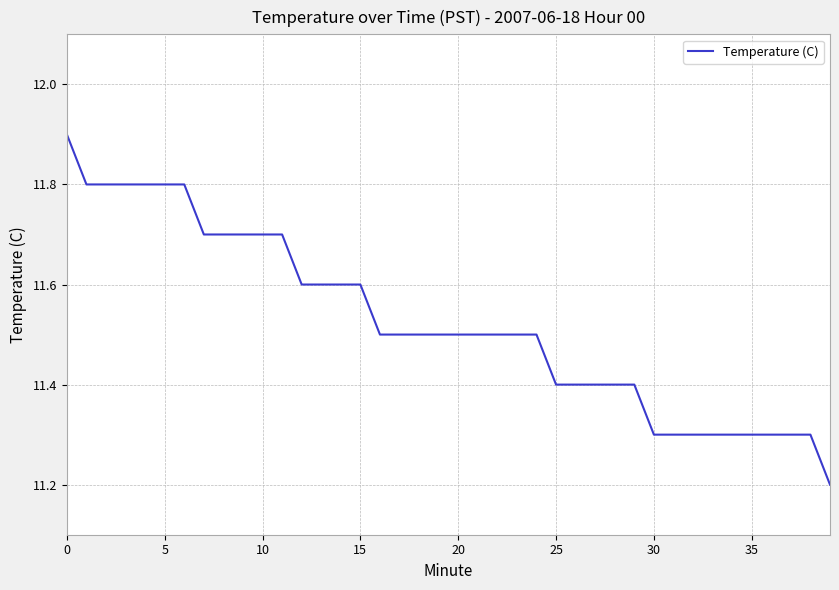

What is the minimum value shown in the chart?

11.2